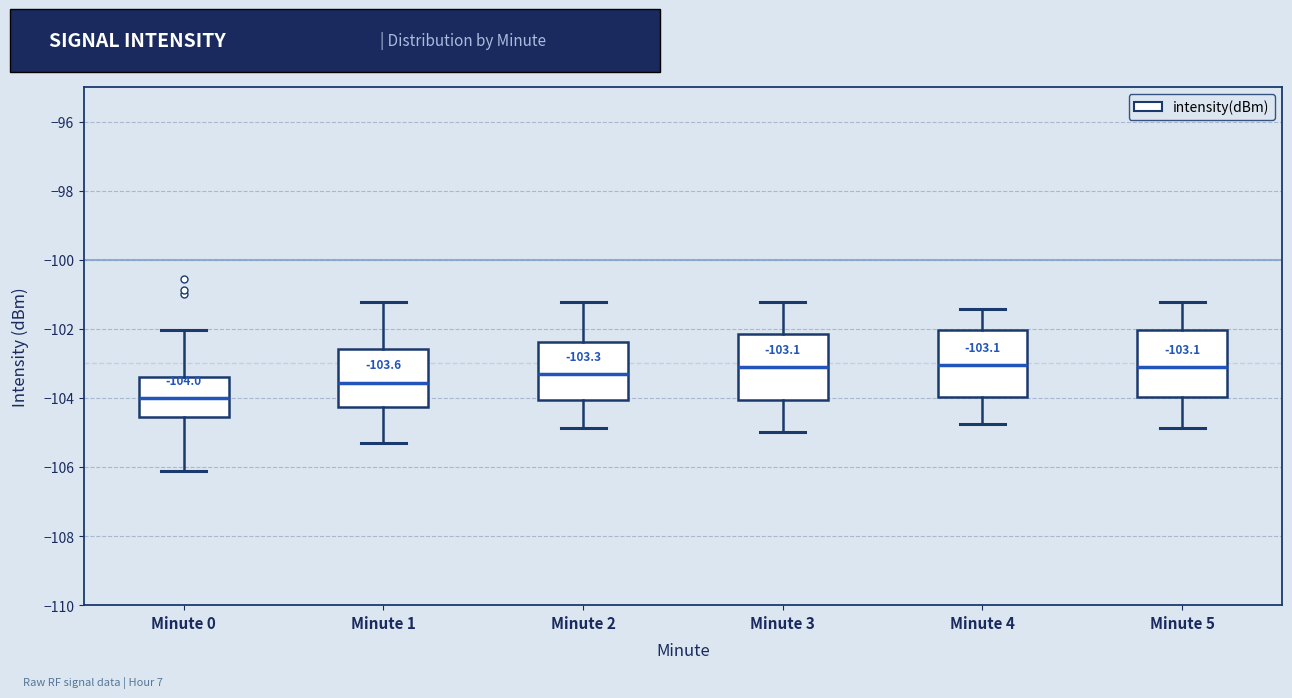

Which box's median line is the lowest?

Minute 0